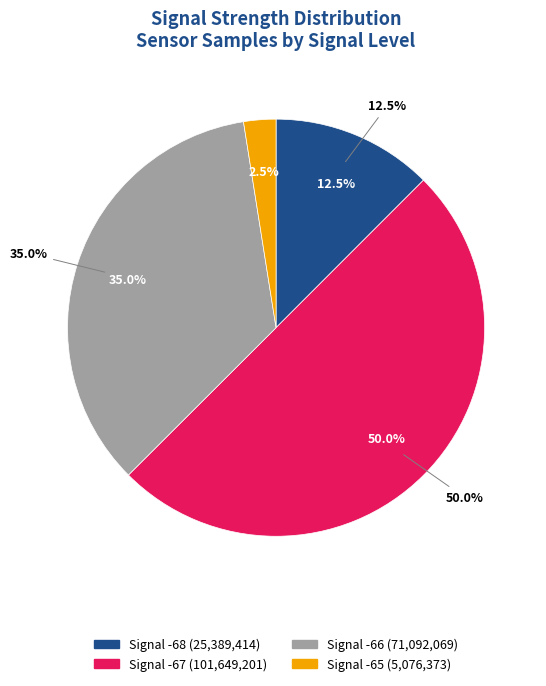

The 31 slice represents 1% of the pie. True or false?

False